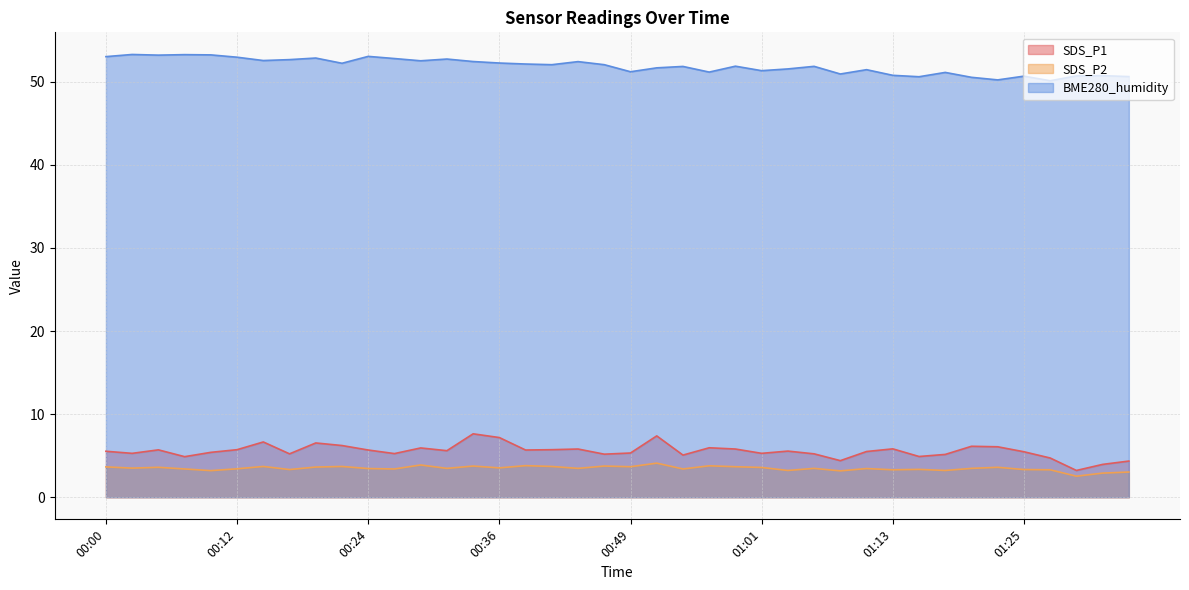

How many interior local peaks does the BME280_humidity series have?

13